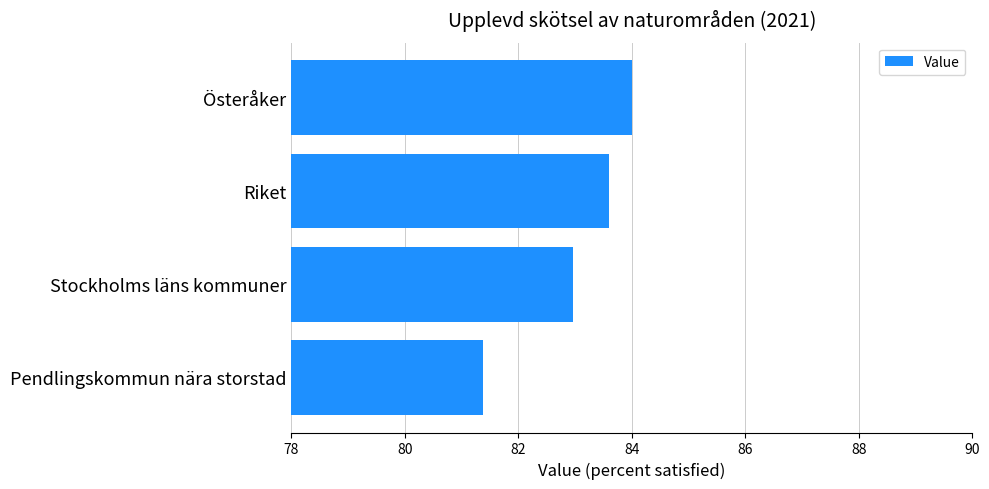

What is the difference between the second highest and minimum values?

2.2